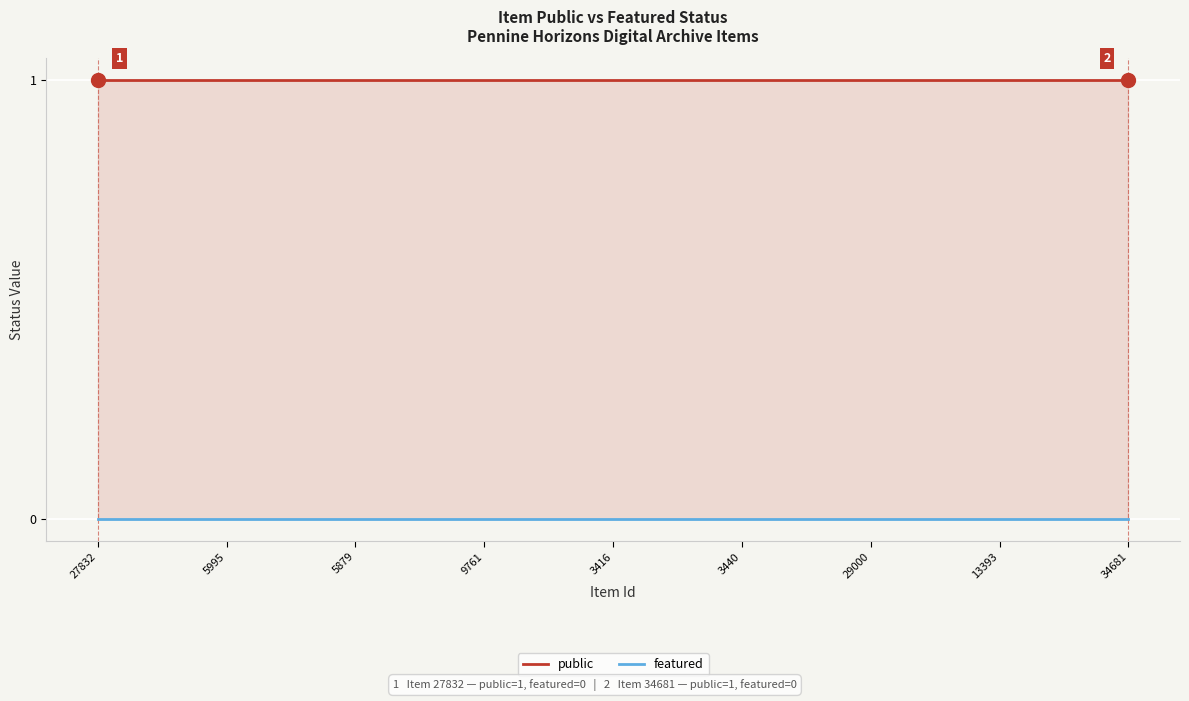

What is the spread (max minus min) of values at 34681?

1